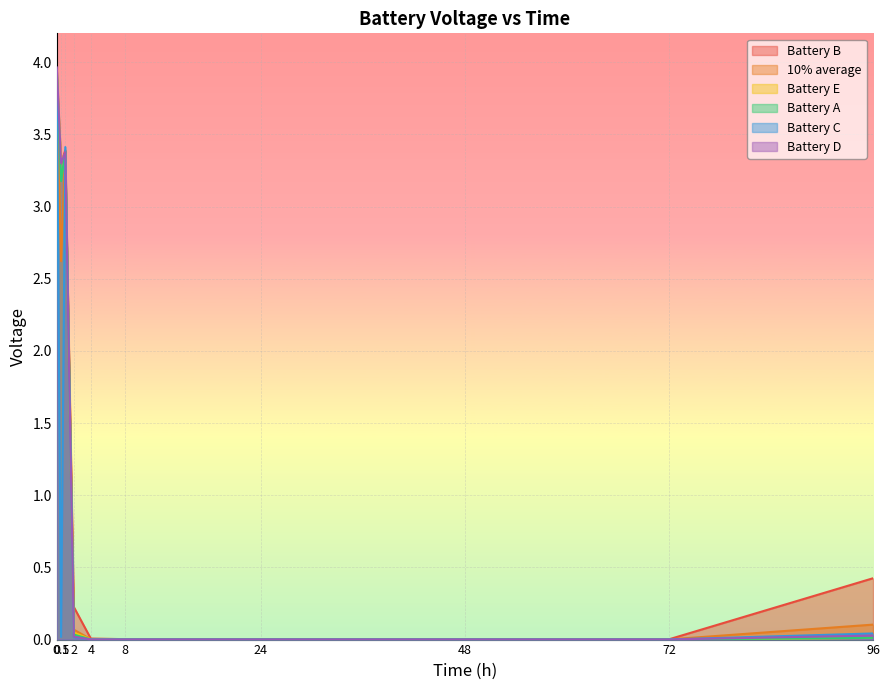

Reading right to left, list all the values displayed in this chart.

Battery A: 0.0	0.0	0.0	0.0	0.0	0.0	0.0	3.4	3.2	3.9
Battery B: 0.4	0.0	0.0	0.0	0.0	0.0	0.2	3.4	3.3	3.9
Battery C: 0.0	0.0	0.0	0.0	0.0	0.0	0.0	3.4	0.0	3.9
Battery D: 0.0	0.0	0.0	0.0	0.0	0.0	0.0	3.4	3.3	4.0
Battery E: 0.0	0.0	0.0	0.0	0.0	0.0	0.0	3.4	3.3	3.9
10% average: 0.1	0.0	0.0	0.0	0.0	0.0	0.1	3.4	2.6	3.9